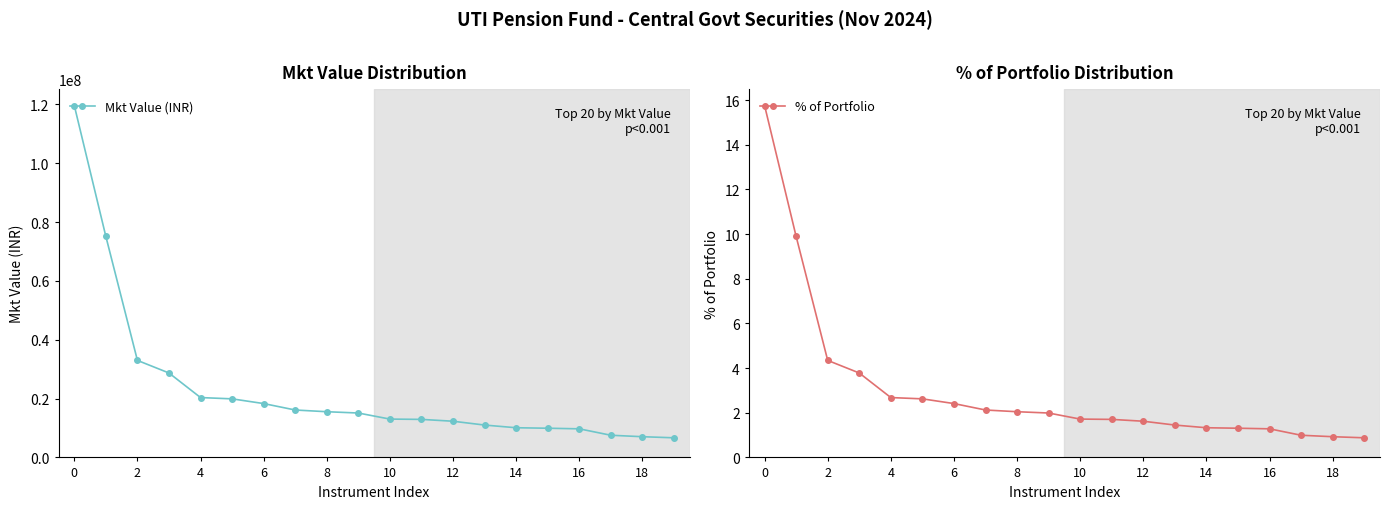

Is it true that Mkt Value (INR) equals 16837494.3 at 12?

False